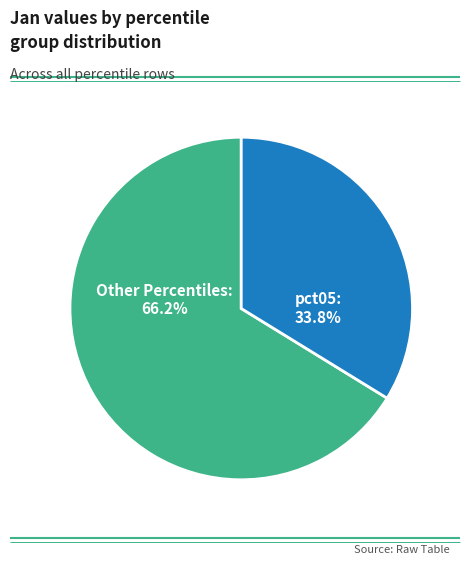

Does any single category account for the majority?

Yes